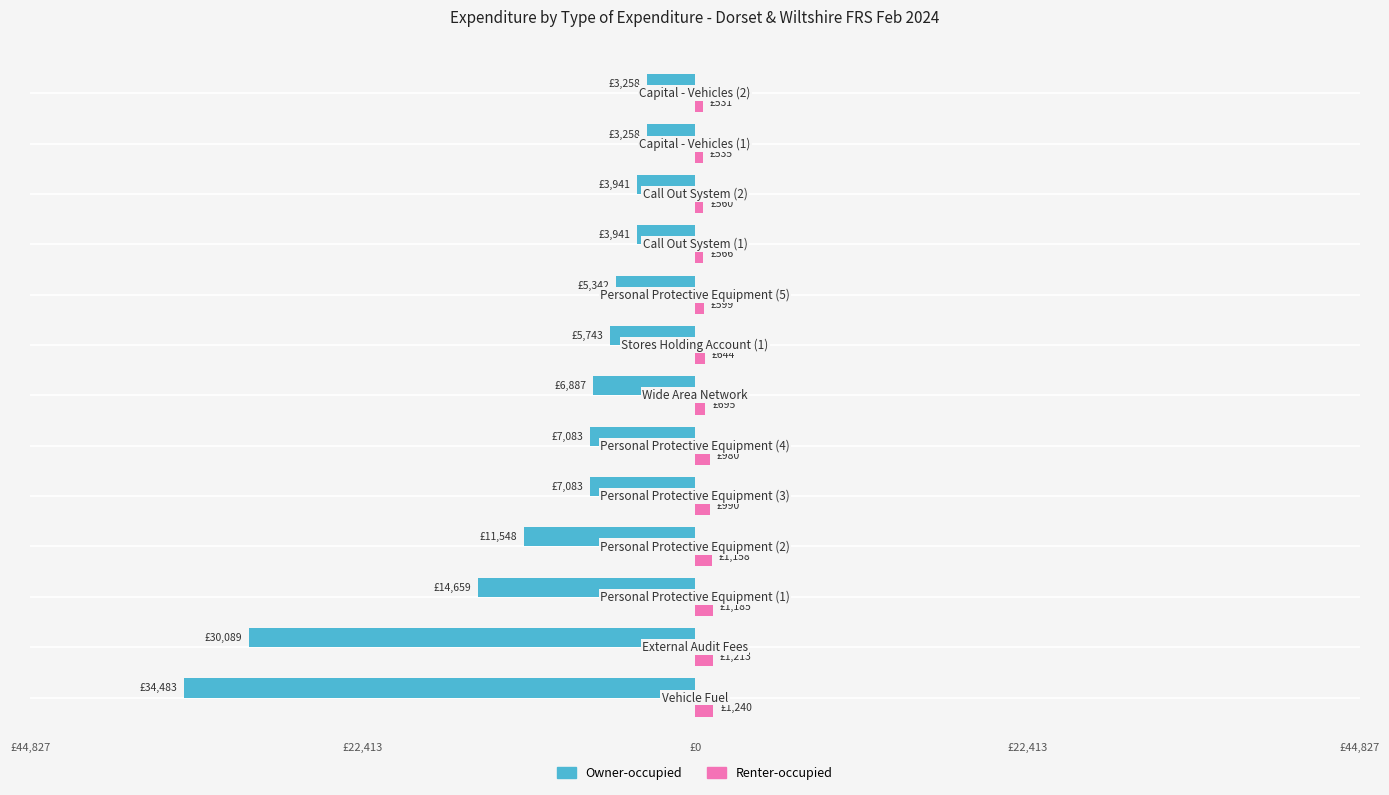

Which series has the widest spread of values?

Owner-occupied